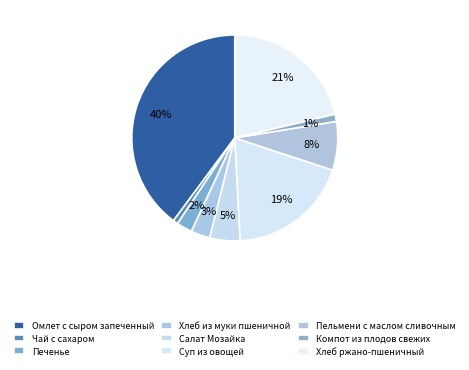

Which category has the smallest portion of the pie?

Чай с сахаром